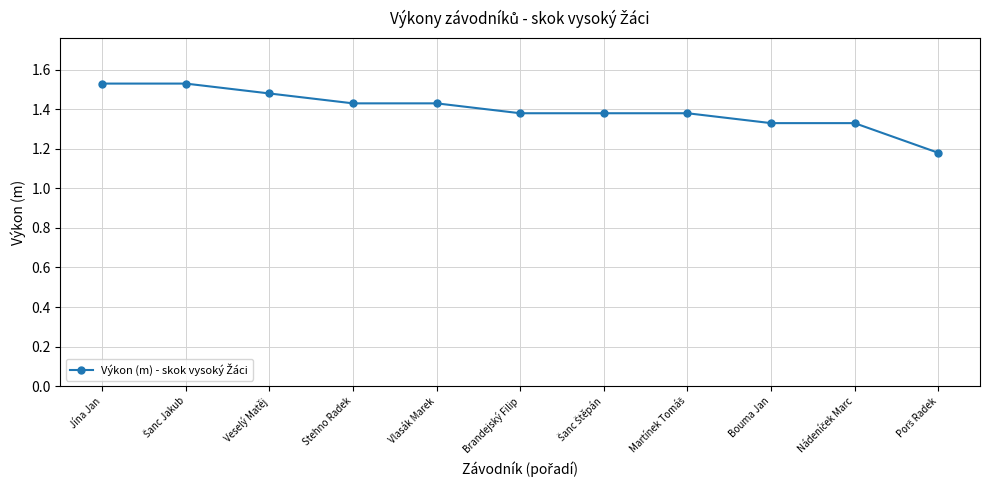

How many distinct data groups are displayed?

1